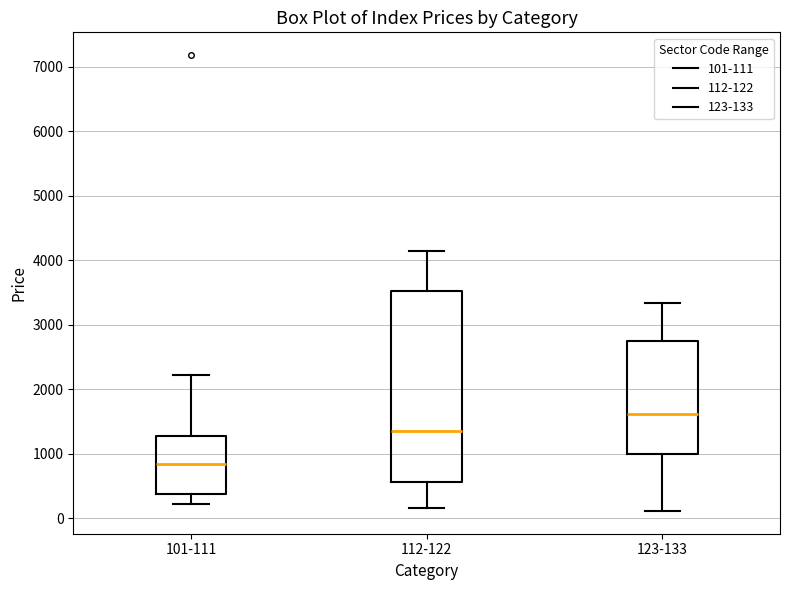

Where does the median line of the box for 112-122 sit on the y-axis? The values are not printed on the chart, so give them approximately, as read against the axis.

1400